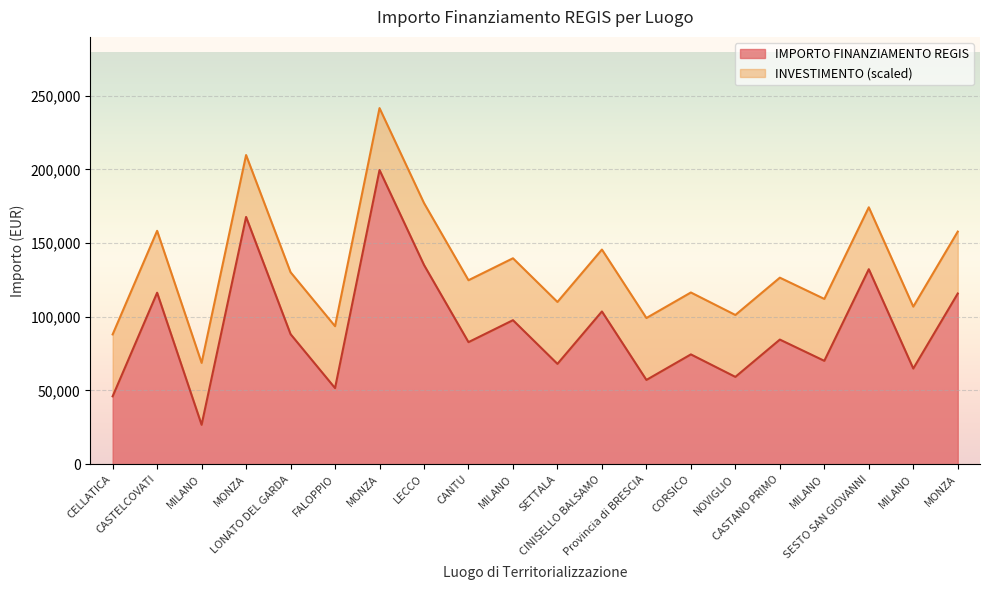

Where is the first local maximum?

CASTELCOVATI